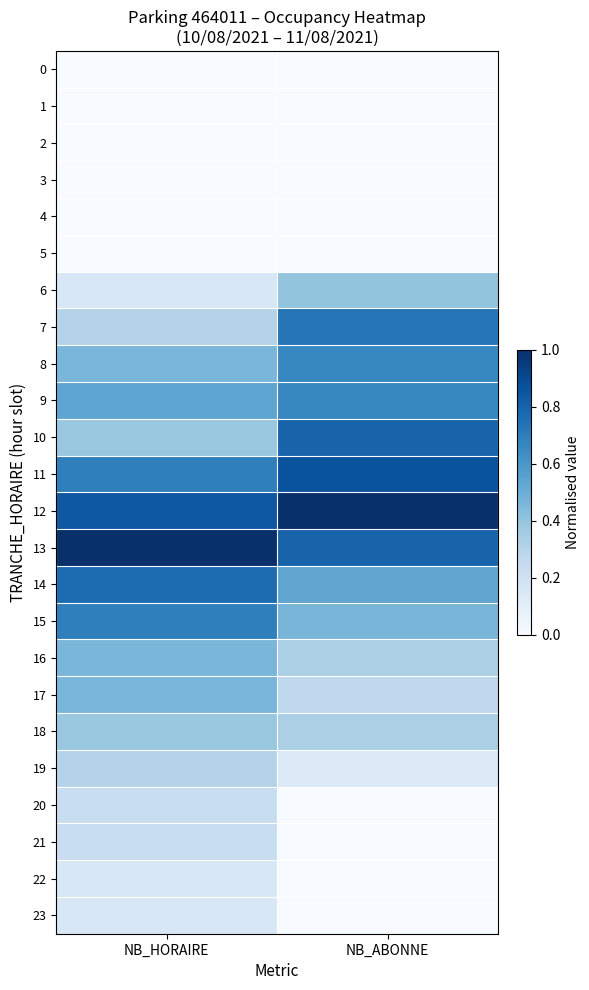

Reading right to left, transcribe all the data shown in this chart.

0: NB_ABONNE=0.0	NB_HORAIRE=0.0
1: NB_ABONNE=0.0	NB_HORAIRE=0.0
2: NB_ABONNE=0.0	NB_HORAIRE=0.0
3: NB_ABONNE=0.0	NB_HORAIRE=0.0
4: NB_ABONNE=0.0	NB_HORAIRE=0.0
5: NB_ABONNE=0.0	NB_HORAIRE=0.0
6: NB_ABONNE=0.4	NB_HORAIRE=0.2
7: NB_ABONNE=0.7	NB_HORAIRE=0.3
8: NB_ABONNE=0.7	NB_HORAIRE=0.5
9: NB_ABONNE=0.7	NB_HORAIRE=0.5
10: NB_ABONNE=0.8	NB_HORAIRE=0.4
11: NB_ABONNE=0.9	NB_HORAIRE=0.7
12: NB_ABONNE=1.0	NB_HORAIRE=0.8
13: NB_ABONNE=0.8	NB_HORAIRE=1.0
14: NB_ABONNE=0.5	NB_HORAIRE=0.8
15: NB_ABONNE=0.5	NB_HORAIRE=0.7
16: NB_ABONNE=0.3	NB_HORAIRE=0.5
17: NB_ABONNE=0.3	NB_HORAIRE=0.5
18: NB_ABONNE=0.3	NB_HORAIRE=0.4
19: NB_ABONNE=0.1	NB_HORAIRE=0.3
20: NB_ABONNE=0.0	NB_HORAIRE=0.2
21: NB_ABONNE=0.0	NB_HORAIRE=0.2
22: NB_ABONNE=0.0	NB_HORAIRE=0.2
23: NB_ABONNE=0.0	NB_HORAIRE=0.2